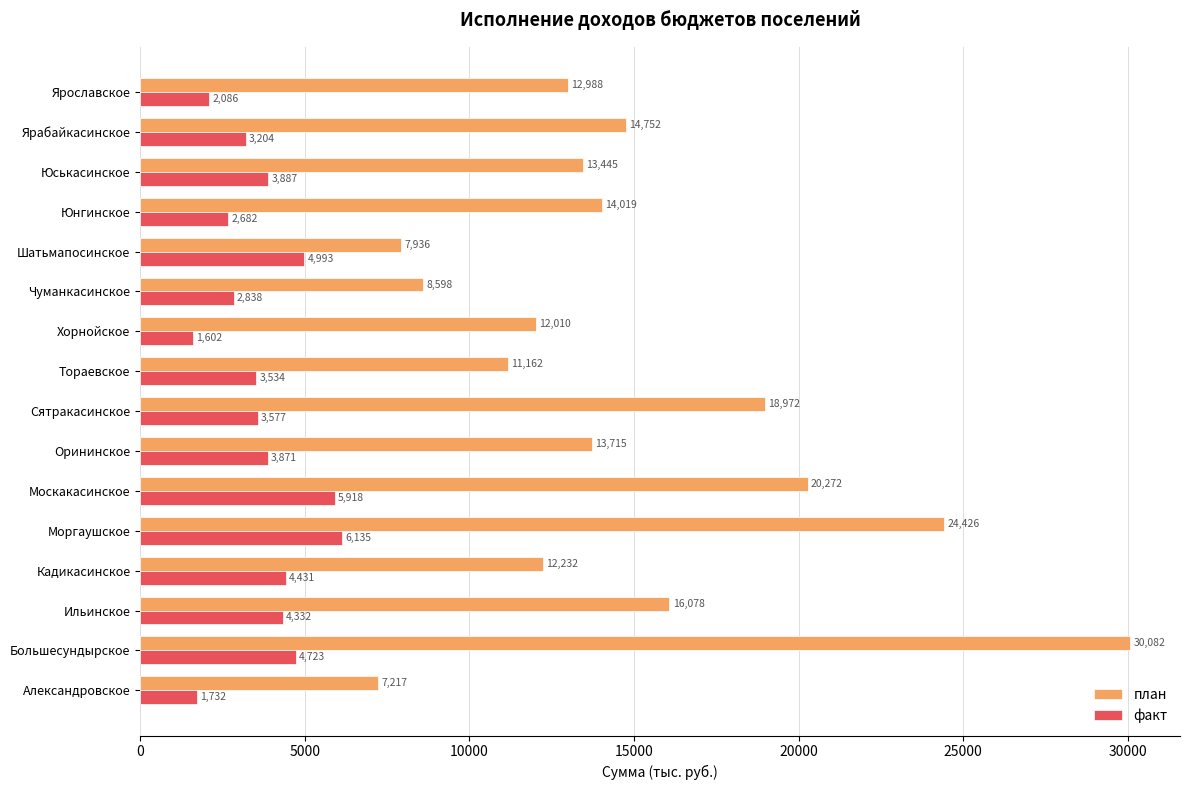

At which category is the sum across all series the highest?

Большесундырское